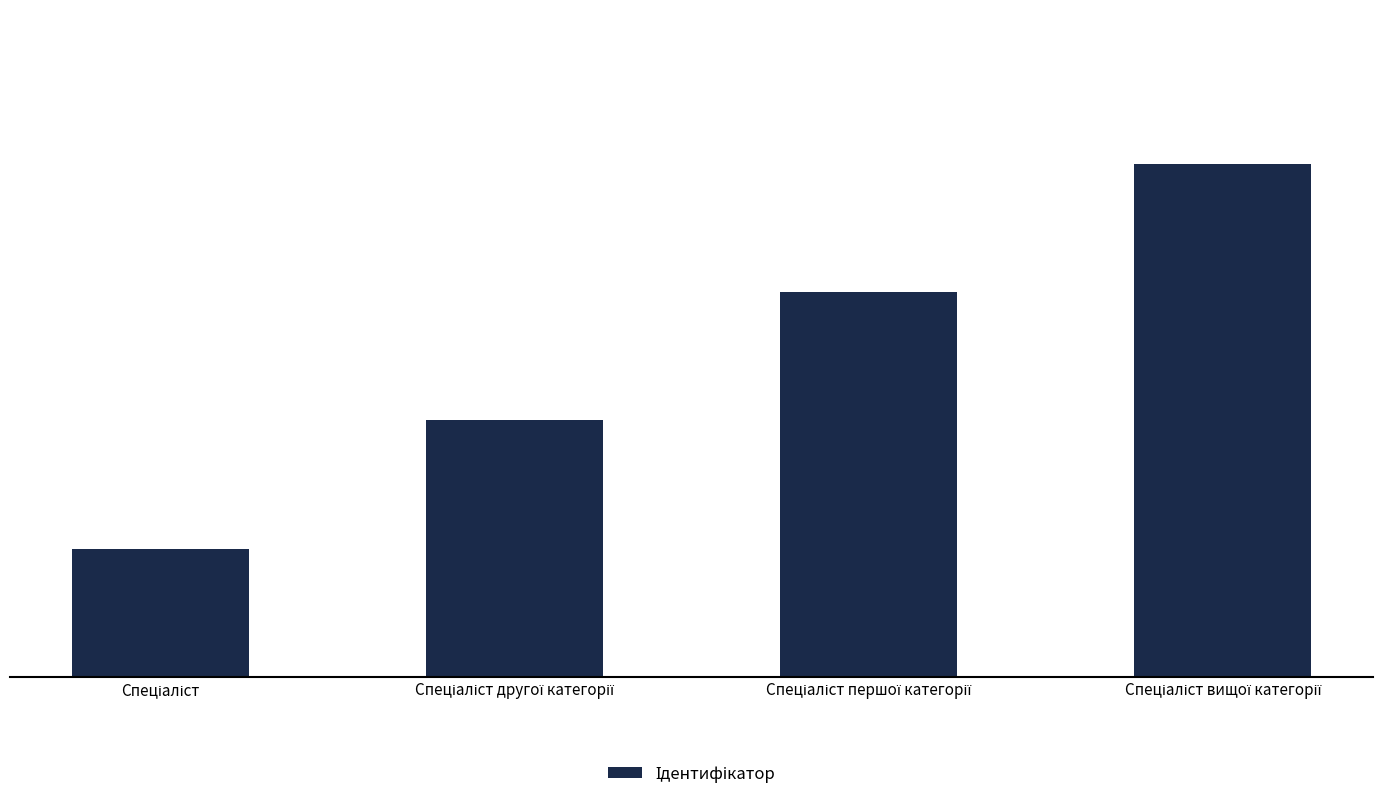

What is the difference between the maximum and minimum values?

3